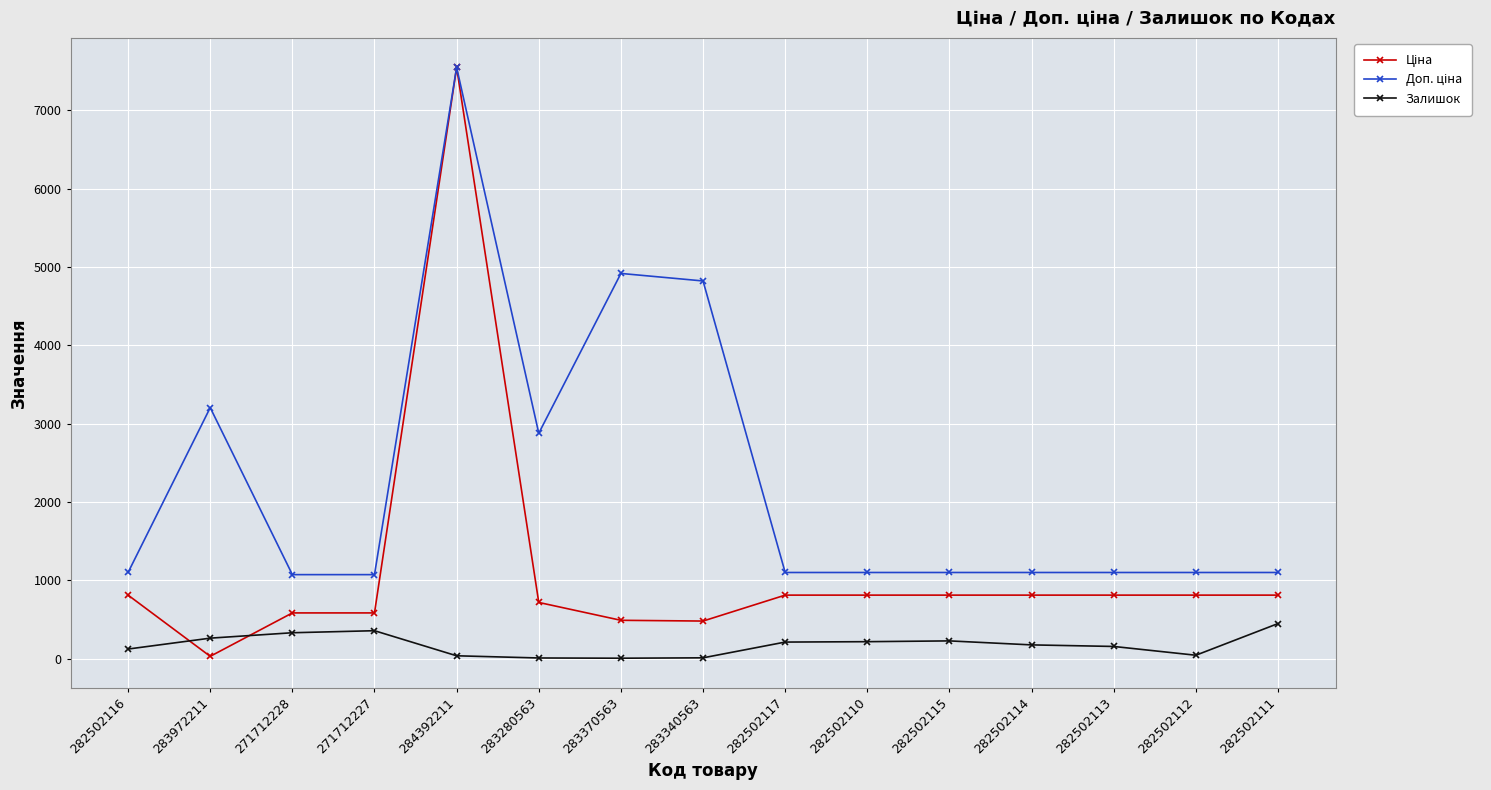

At how many categories does at least one series exceed 1455?

5